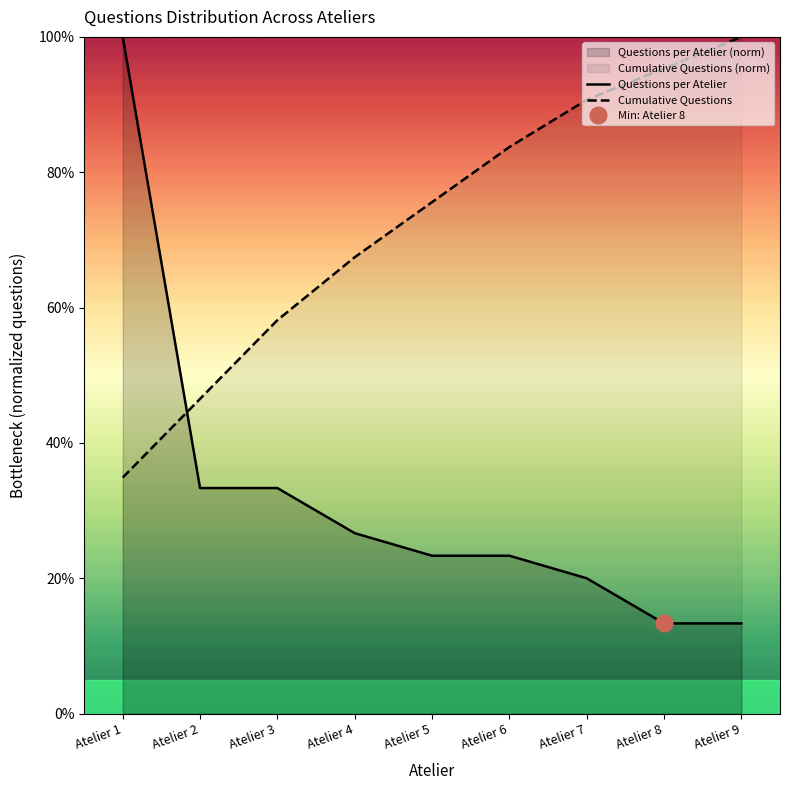

Which has a higher value, Atelier 6 or Atelier 4?

Atelier 4